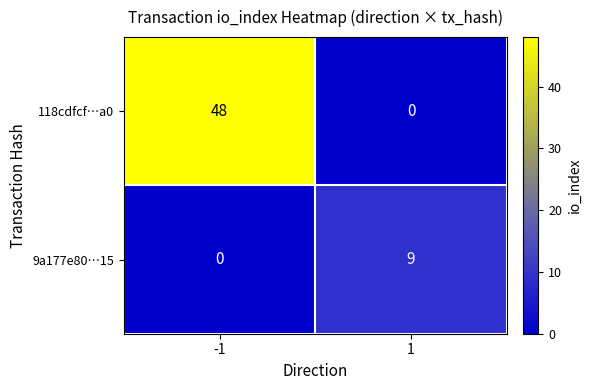

Which category has the highest value across all series?

-1